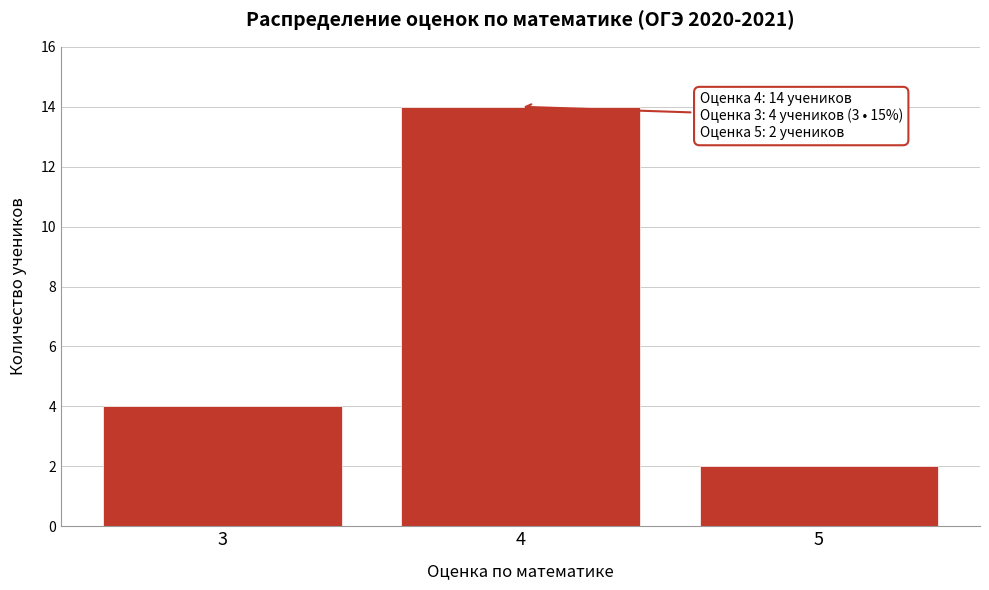

Reading right to left, extract all data points from this chart.

2	14	4